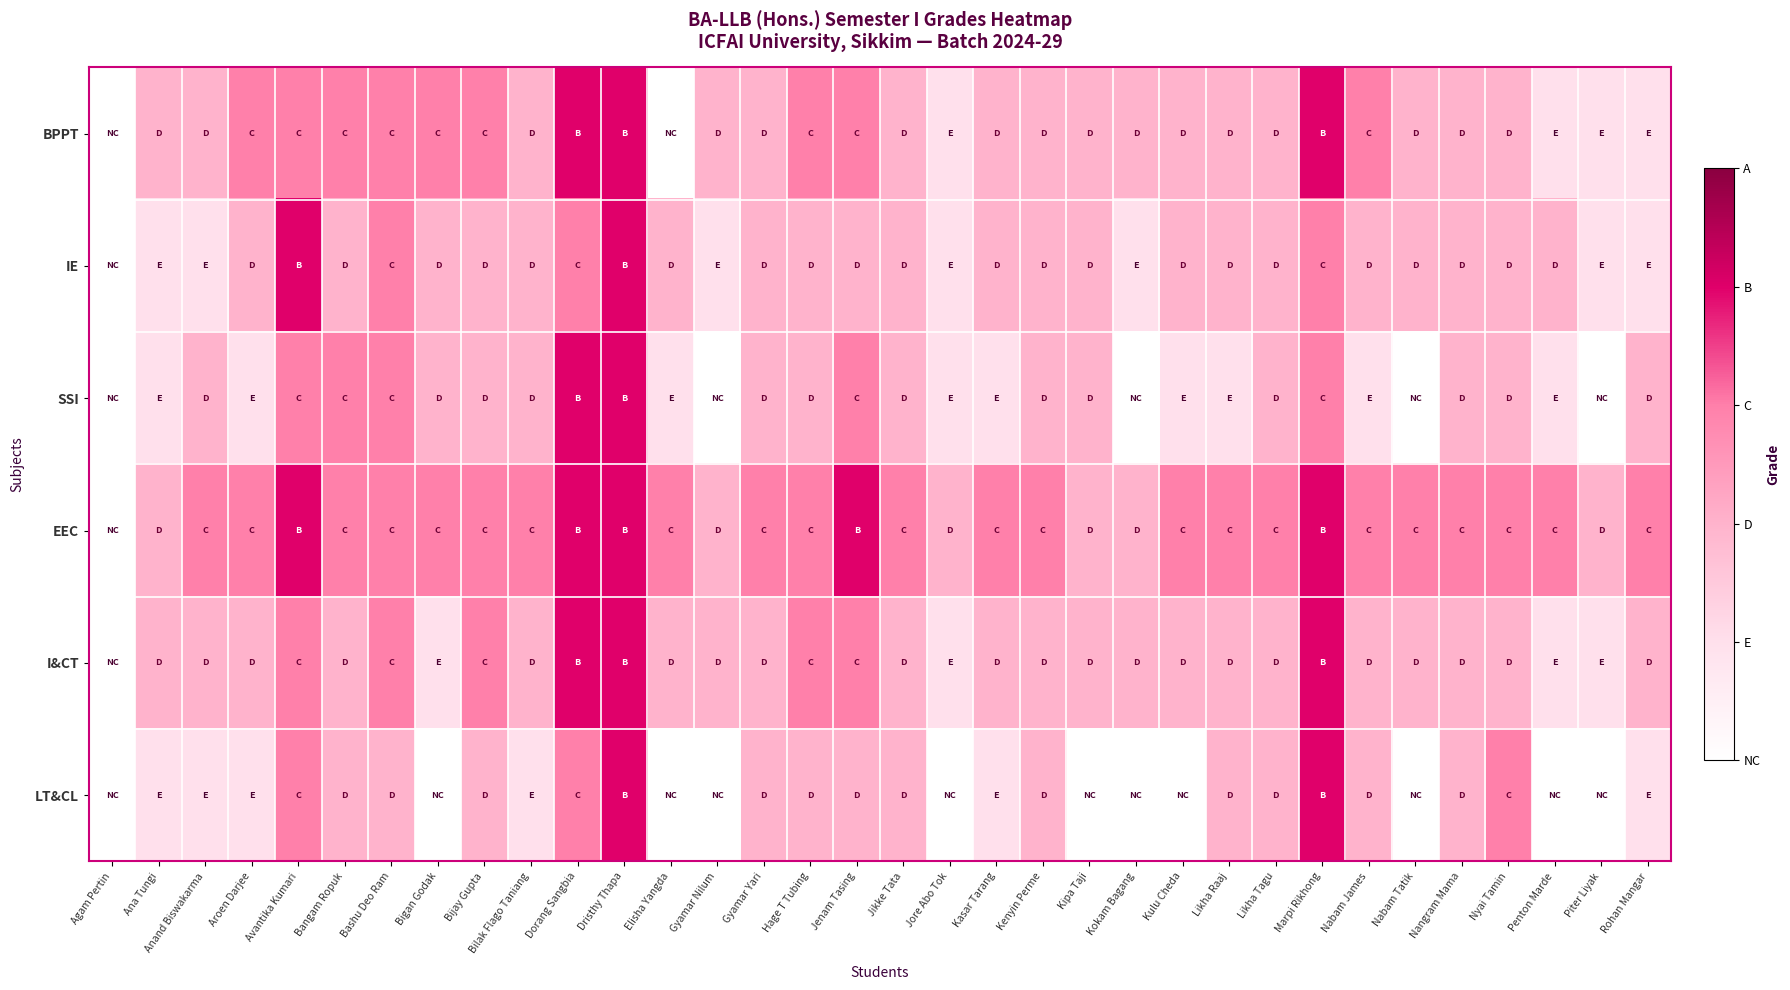

Between Jikke Tata and Bashu Deo Ram, which is larger?

Bashu Deo Ram